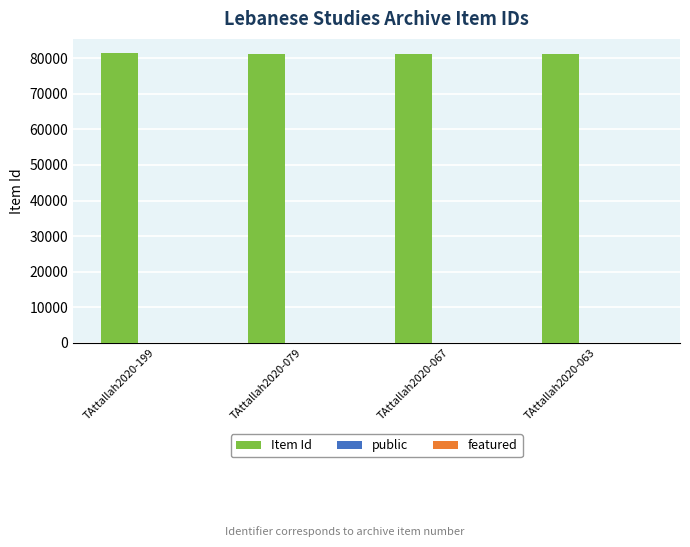

Count the number of data series in this chart.

2